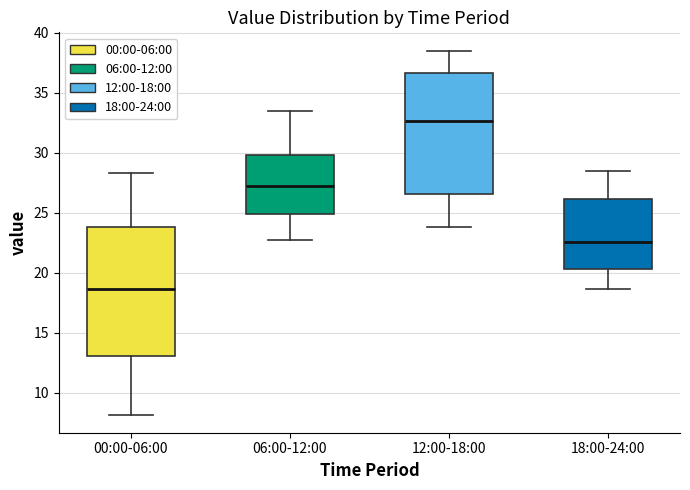

Which box has the highest median line?

12:00-18:00